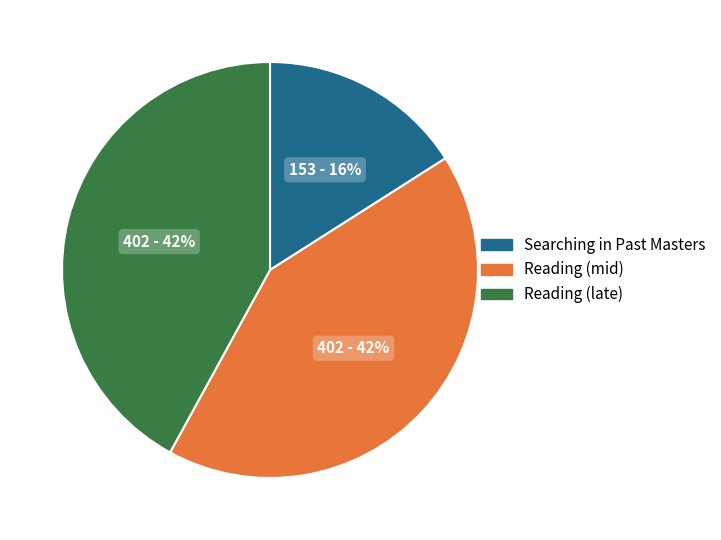

Is there a majority slice in this chart?

No